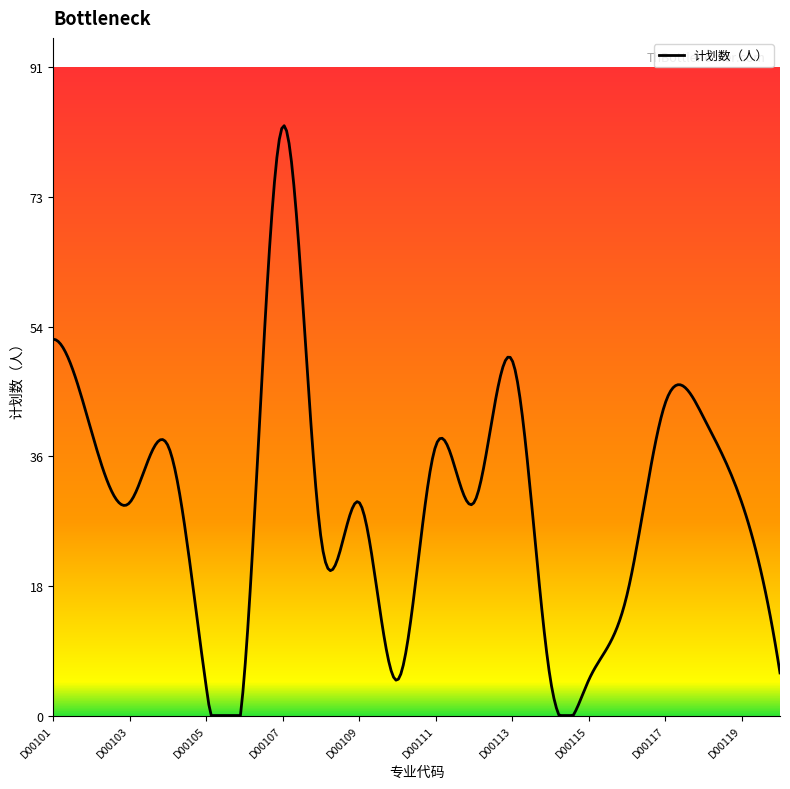

What is the sum of all values?

8823.7